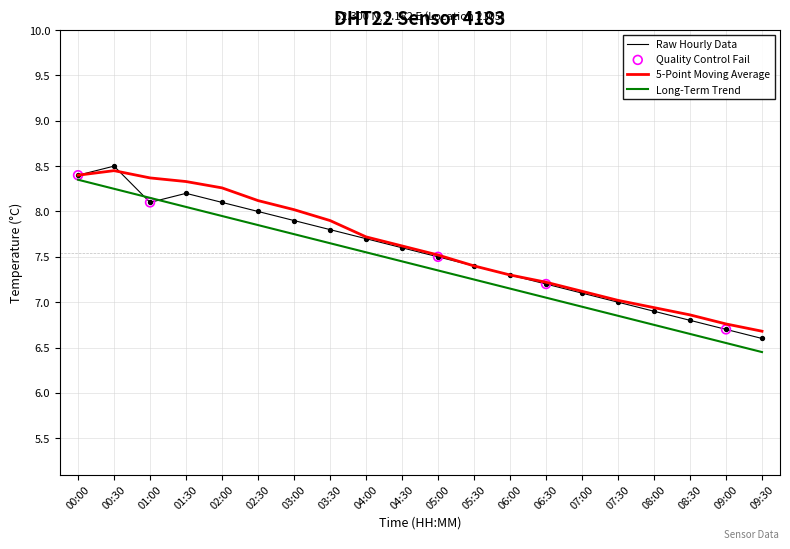

Which series changed the most between 00:30 and 06:30?

Raw Hourly Data